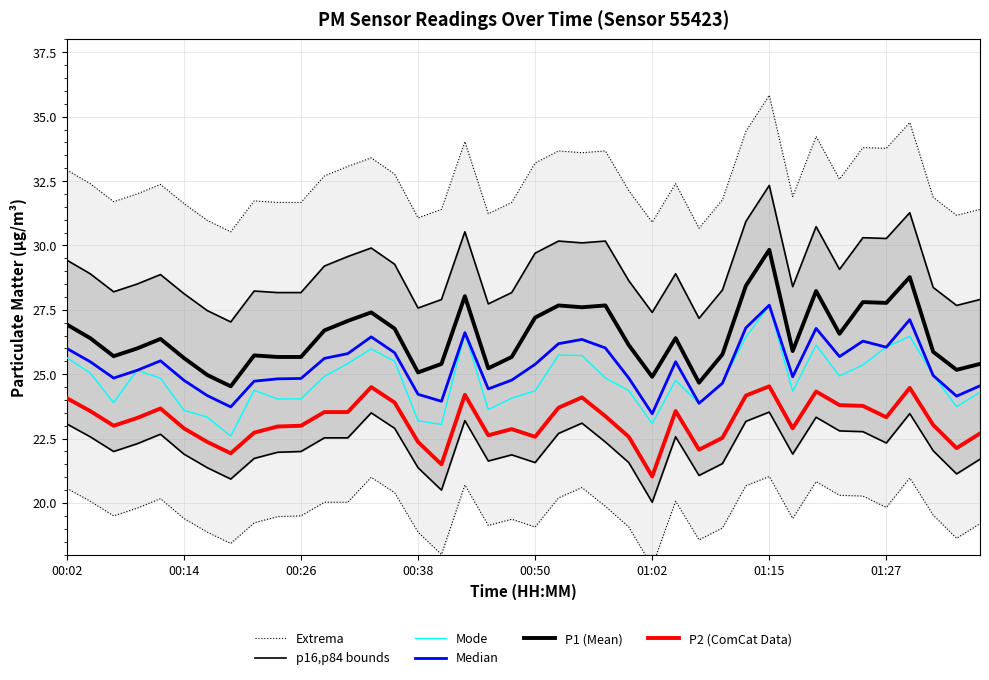

The value of Mode at 36 is 5.8. True or false?

False